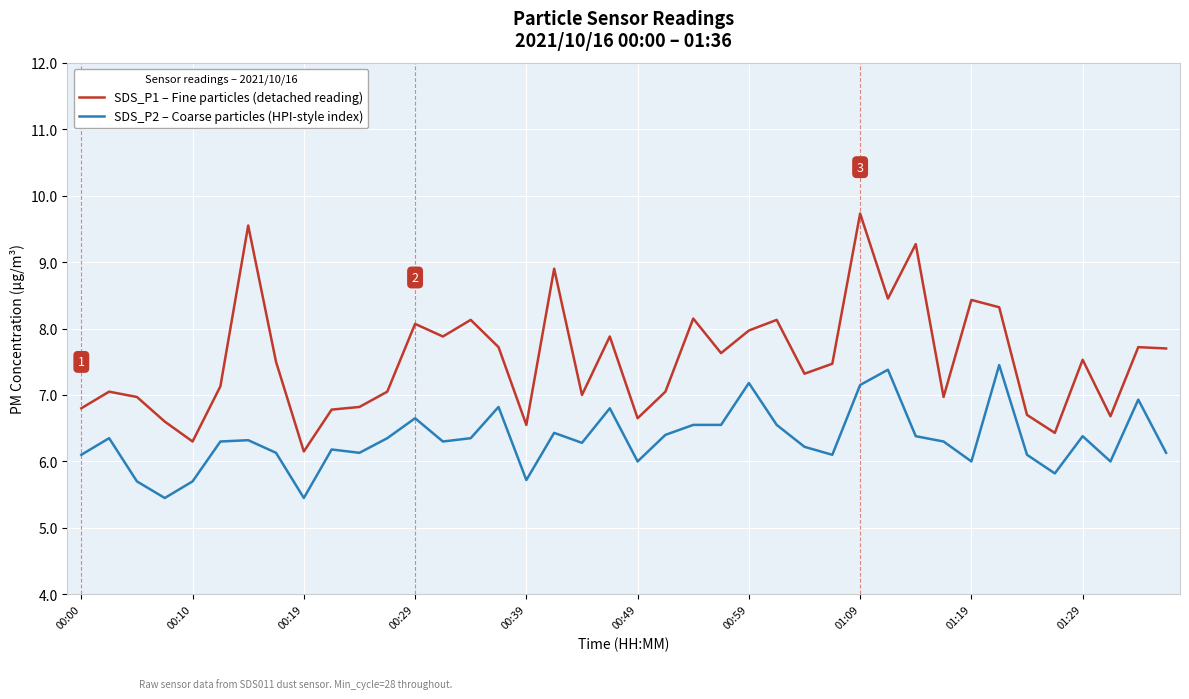

True or false: SDS_P2 – Coarse particles (HPI-style index) and SDS_P1 – Fine particles (detached reading) cross at least once.

False